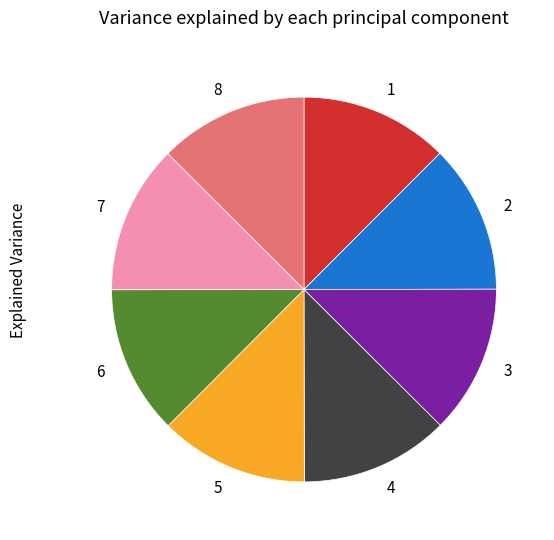

Is there any slice that represents more than half of the pie?

No